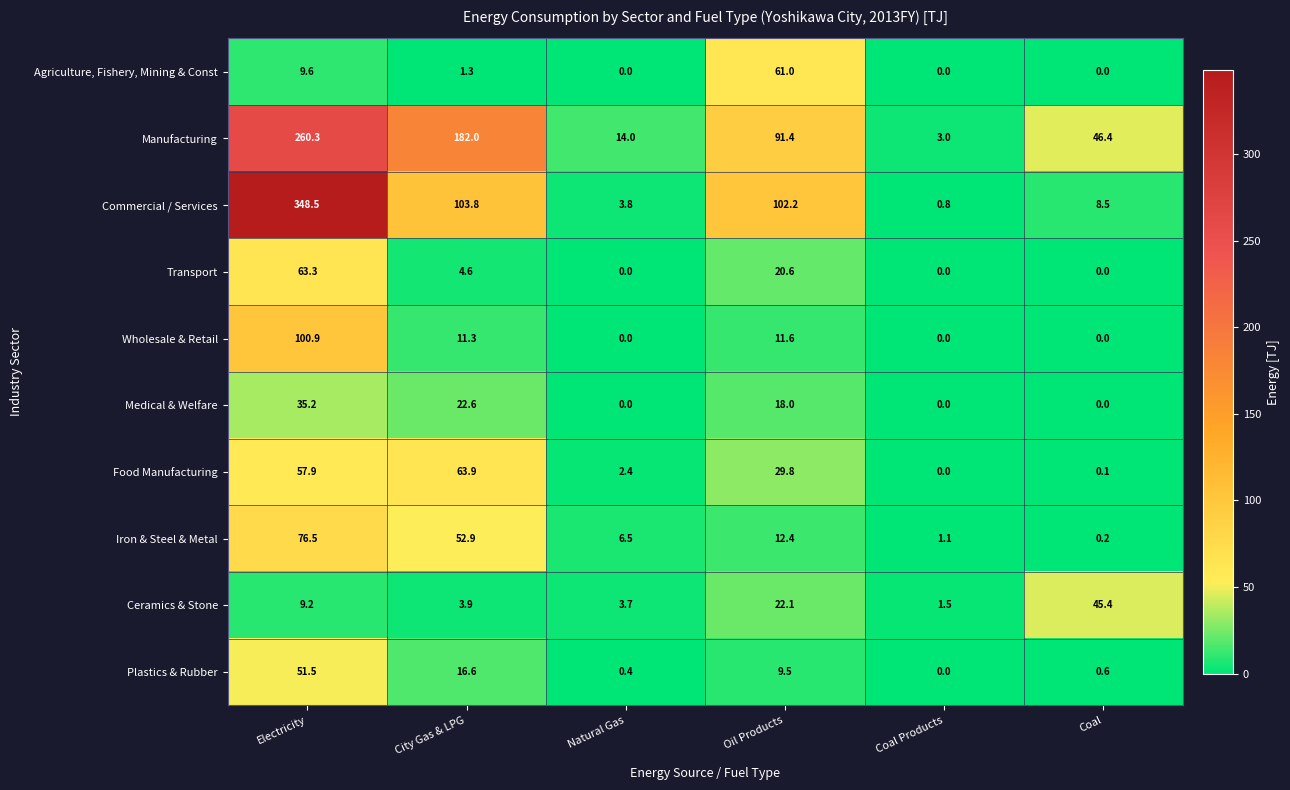

How many values in the Manufacturing series exceed 91?

3